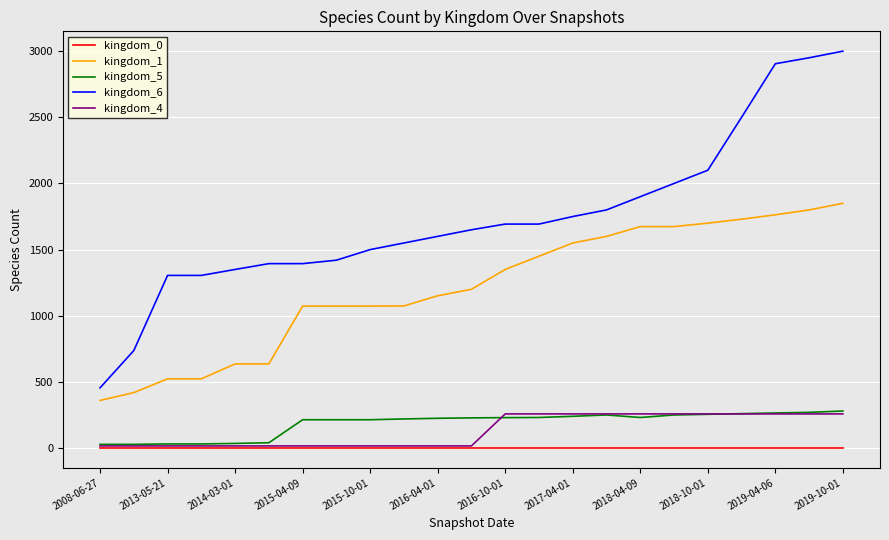

What are all the series names shown in the legend?

kingdom_0, kingdom_1, kingdom_5, kingdom_6, kingdom_4